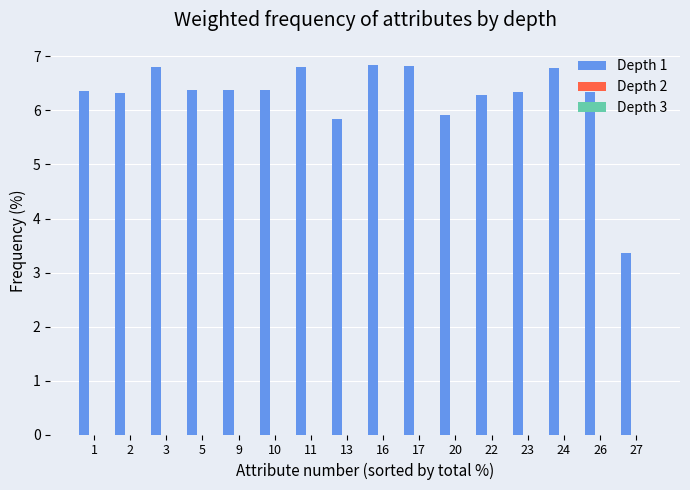

What is the maximum value shown in the chart?

6.8